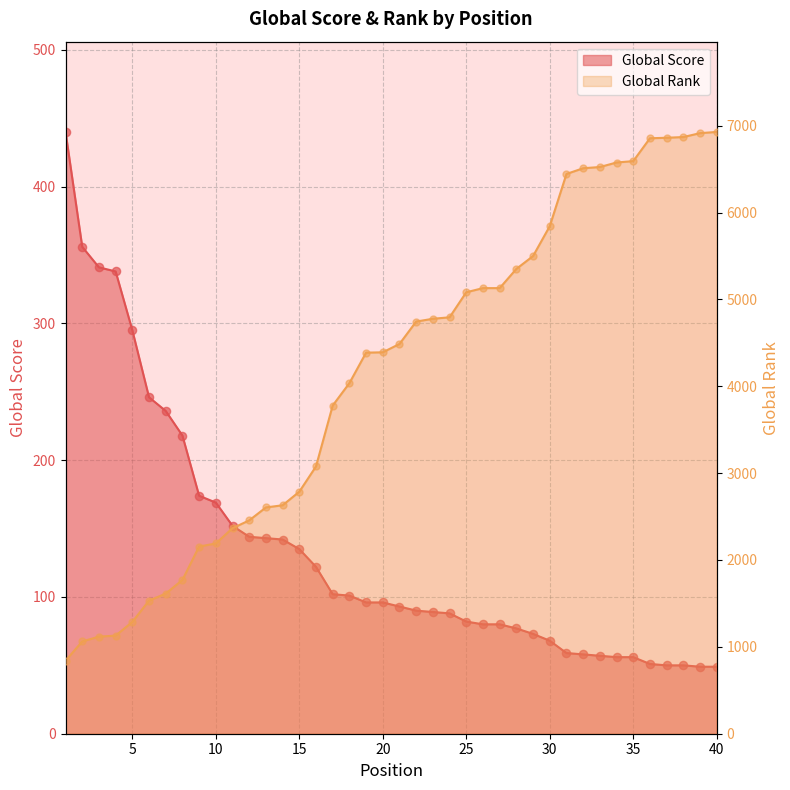

Which series has the largest Y range (max minus min)?

Global Rank (normalized)